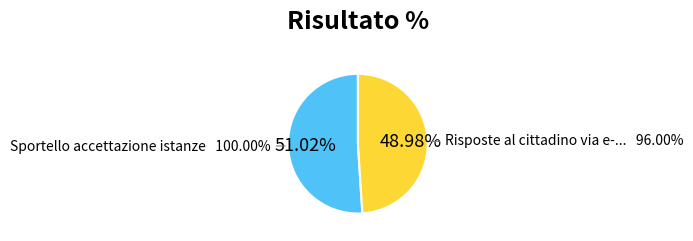

What percentage is the Sportello accettazione istanze slice, to the nearest percent?

51%